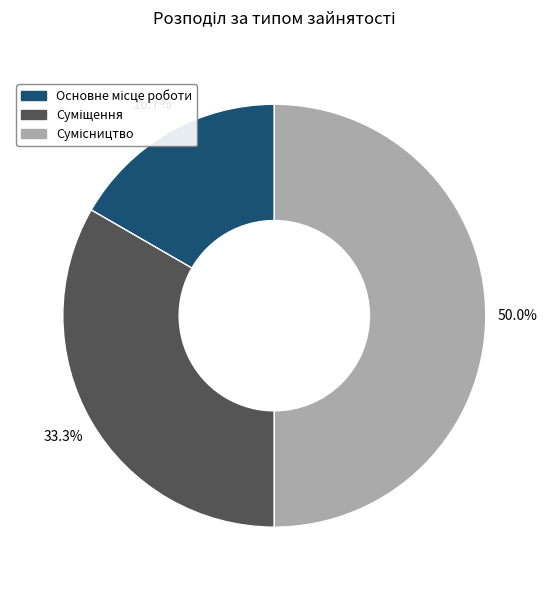

Combined, what portion of the pie is Сумісництво and Суміщення?

83.3%